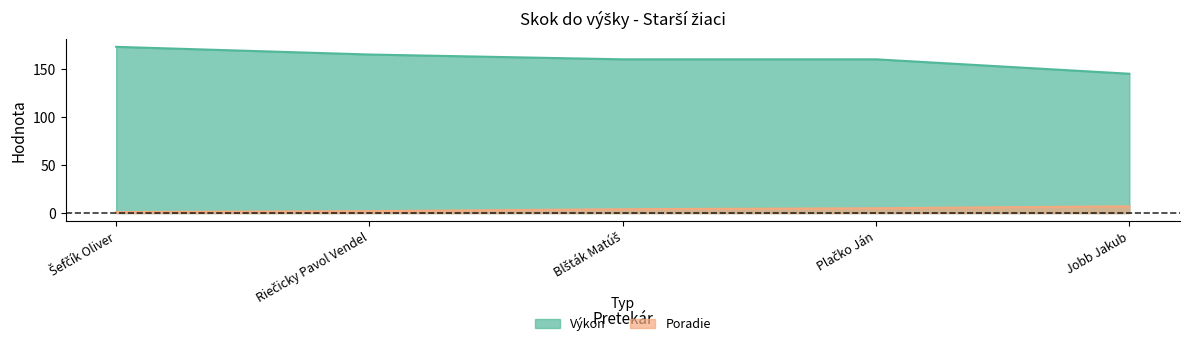

Which series changed the most between Riečicky Pavol Vendel and Plačko Ján?

Výkon